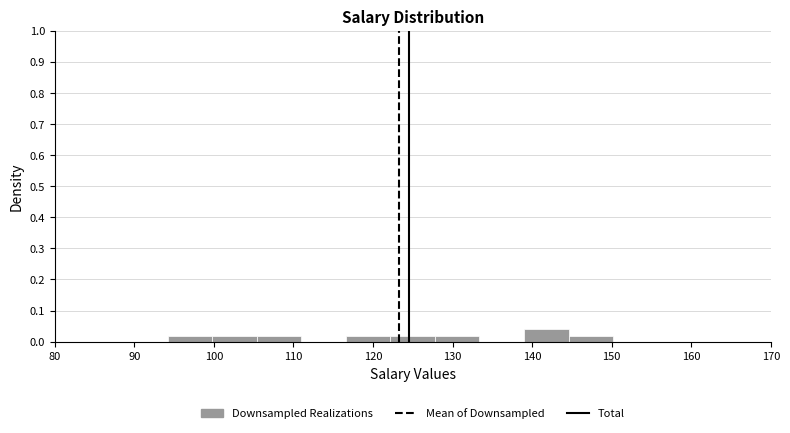

Over which range of the x-axis is the bar tallest?

139 to 145